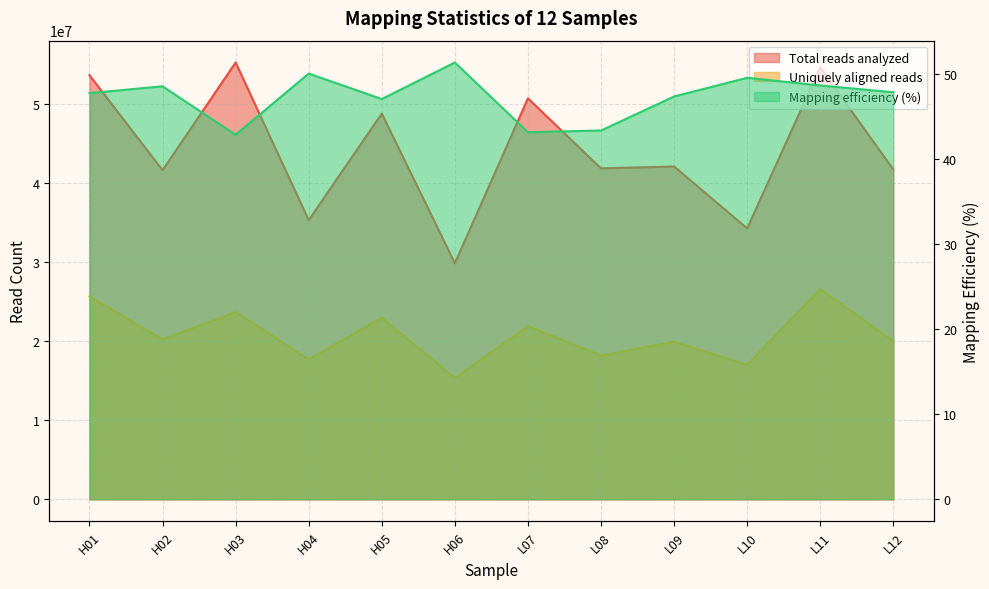

True or false: Total reads analyzed and Uniquely aligned reads intersect in this chart.

False